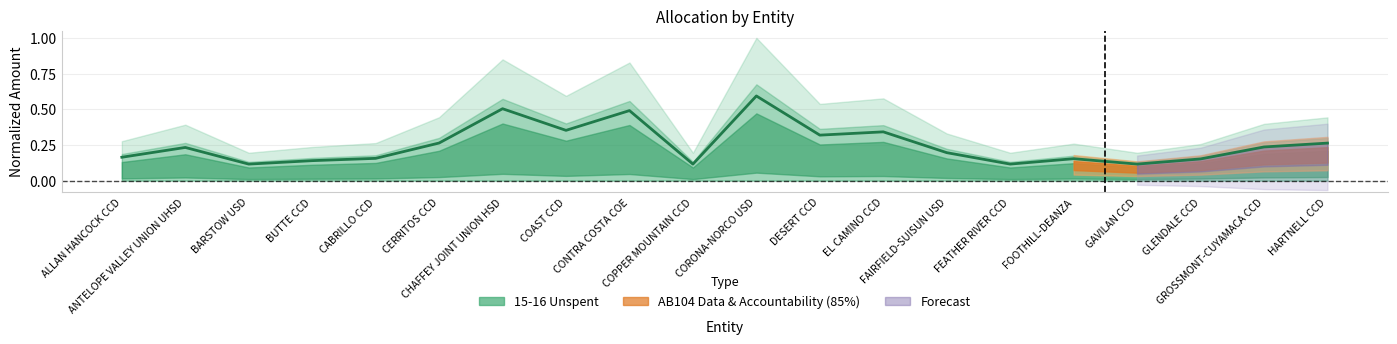

How many lines are shown in the chart?

1